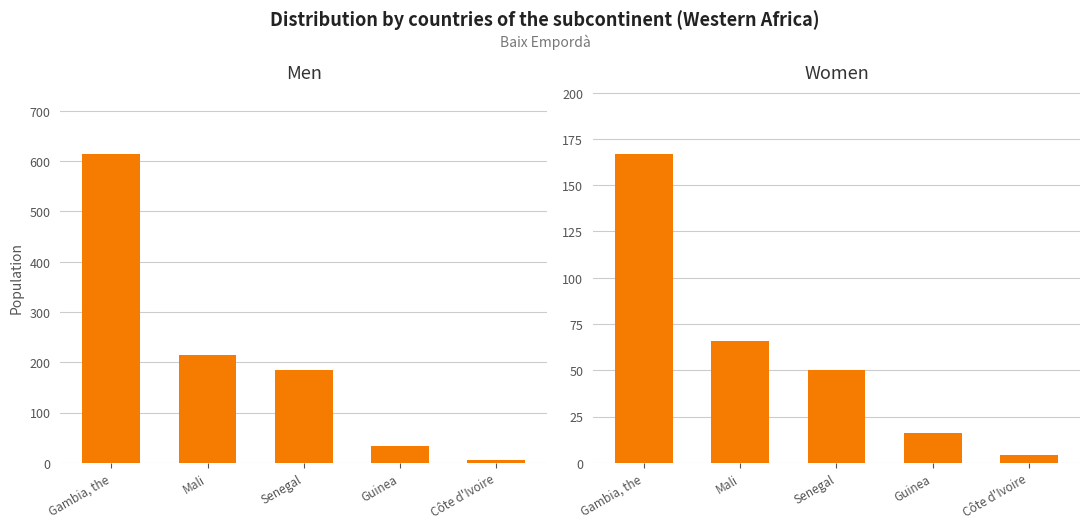

Is the value of Men at Mali greater than the value of Women at Gambia, the?

Yes